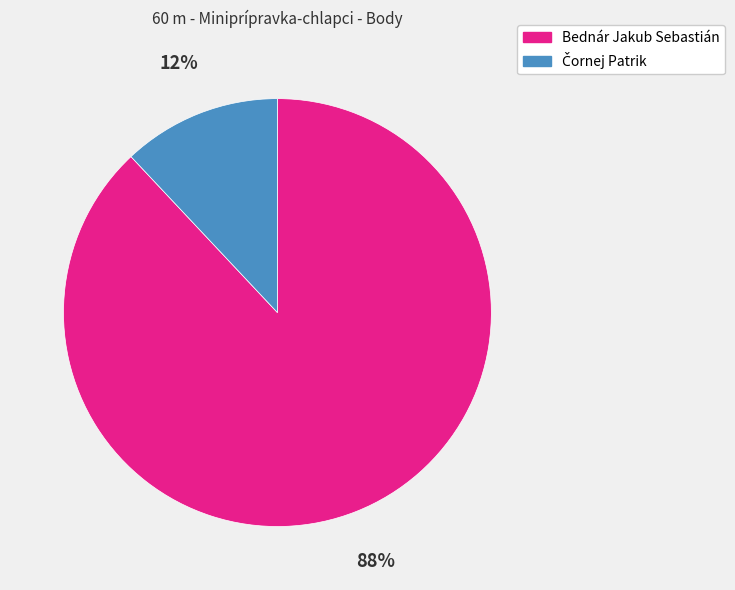

Which slice represents more than half of the pie?

Bednár Jakub Sebastián